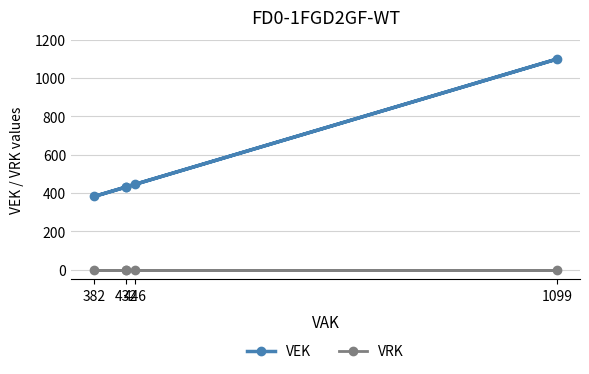

The VEK series shows 125 at 446. True or false?

False